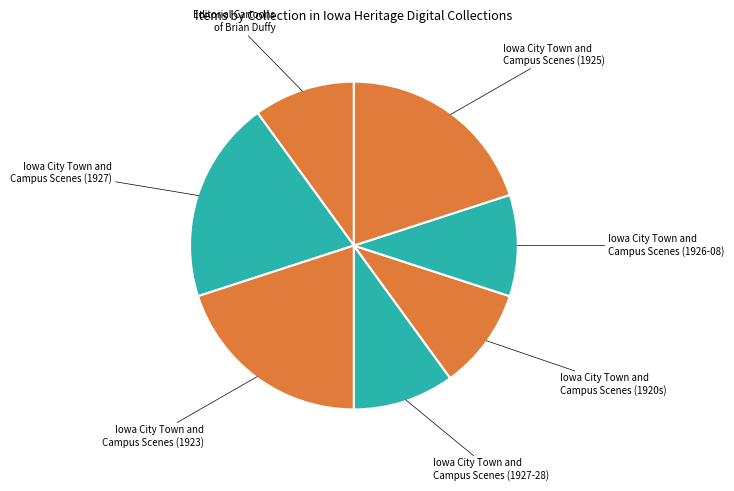

How many slices are in this pie chart?

7